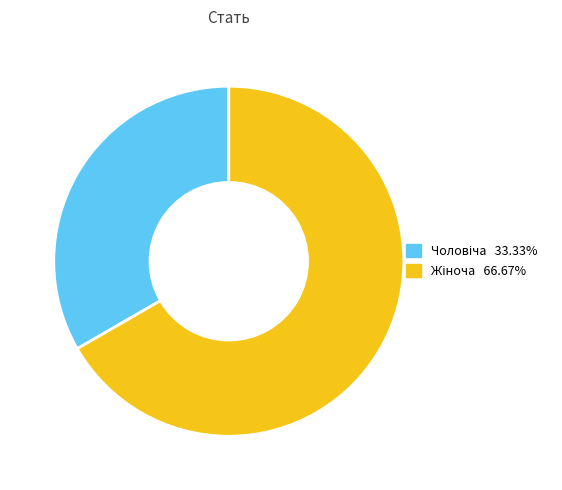

Is there any slice that represents more than half of the pie?

Yes